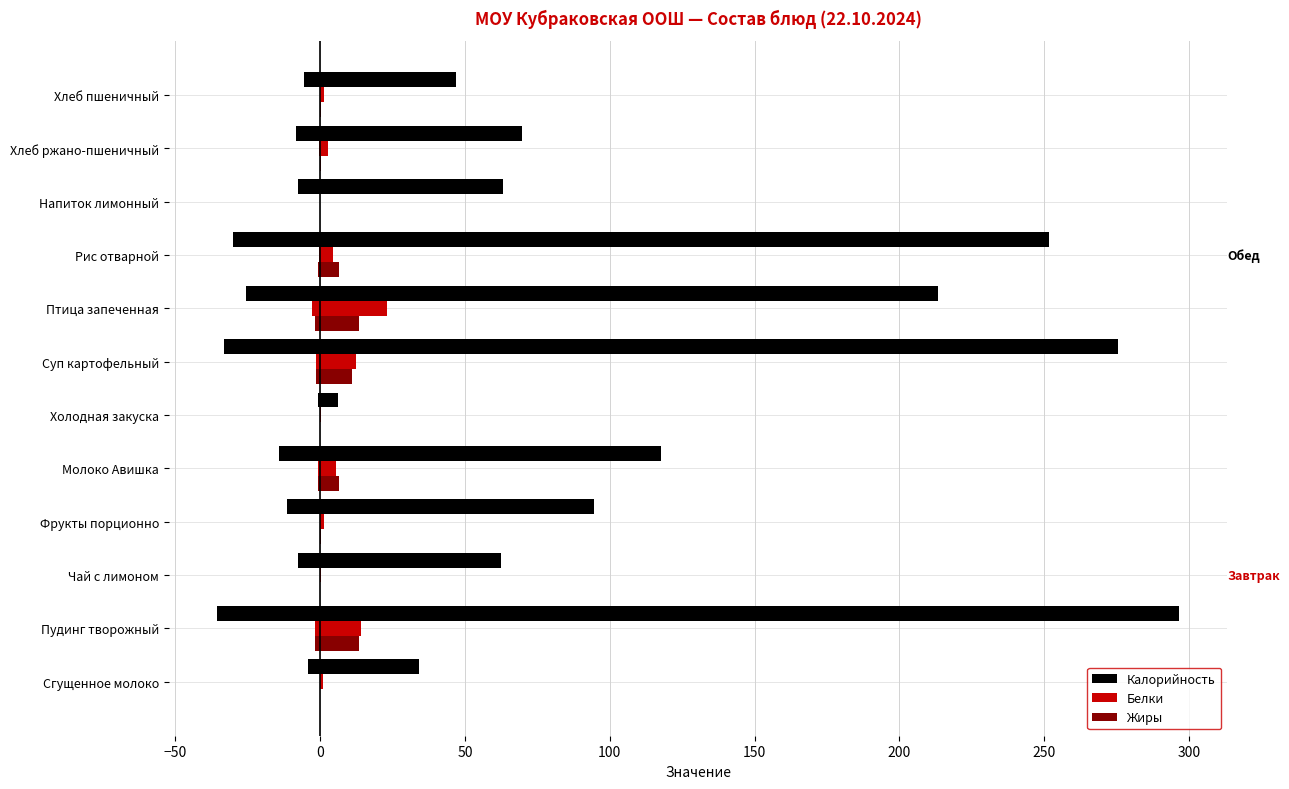

How many values in the Калорийность series exceed 94?

6